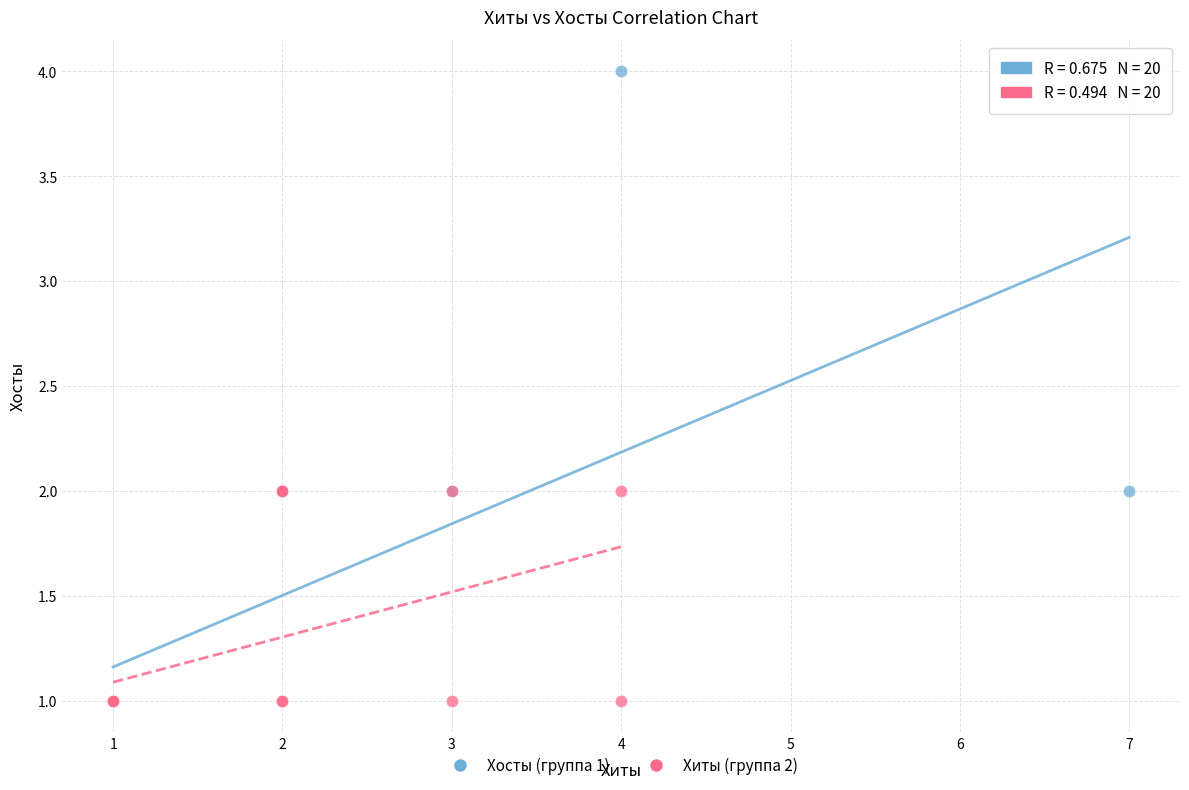

Which series has the largest Y range (max minus min)?

Хосты (группа 1)